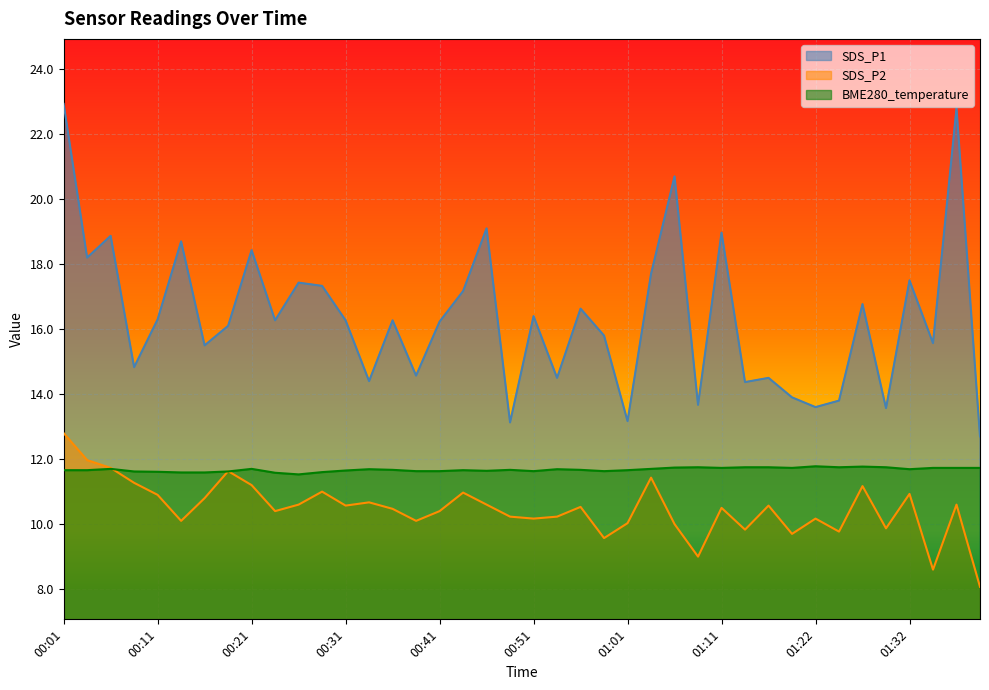

Which has a higher value, 00:14 or 01:14?

00:14